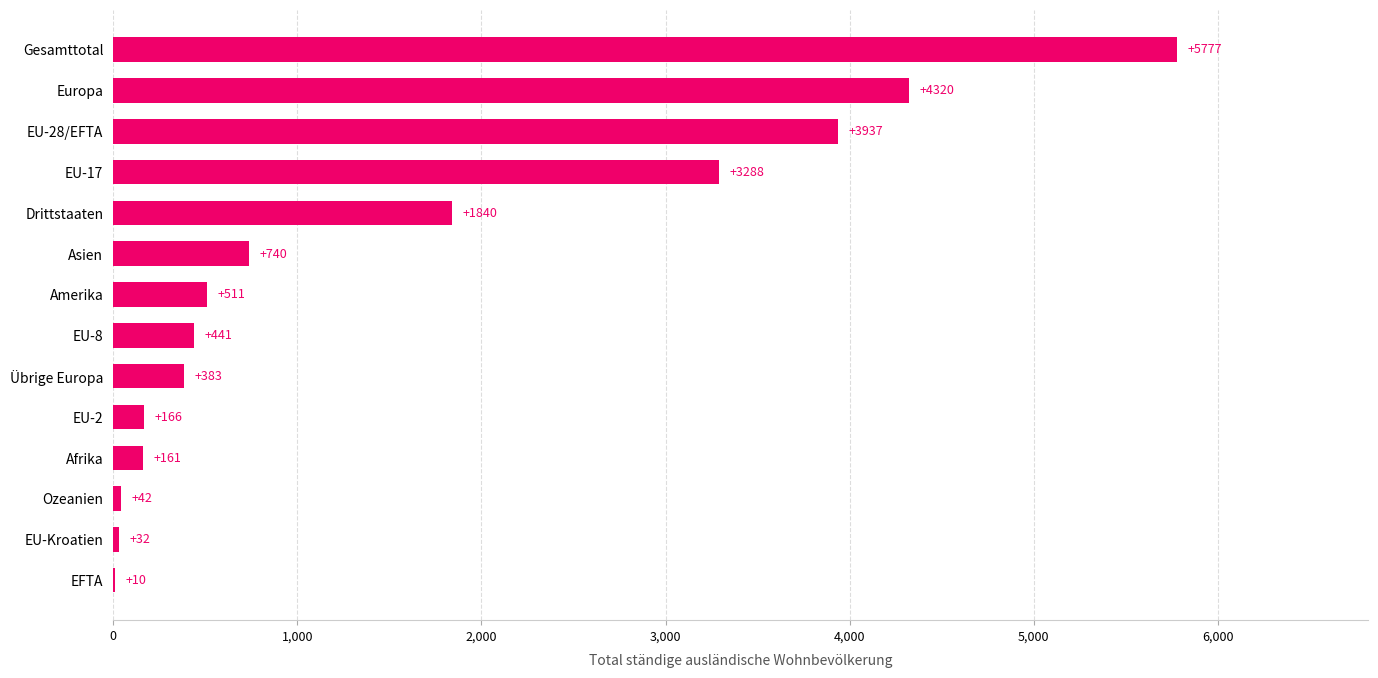

What is the sum of all values?

21648